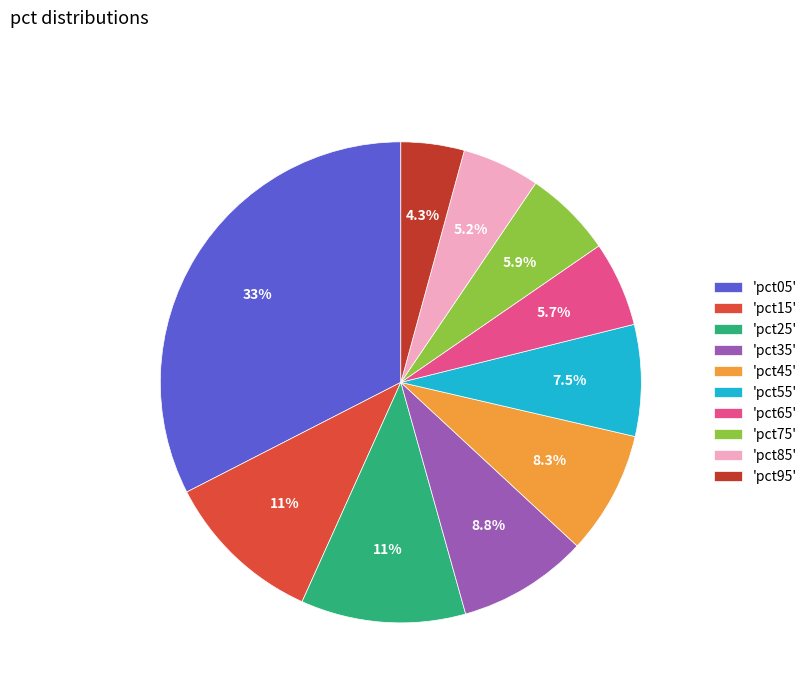

Which category has the smallest portion of the pie?

'pct95'